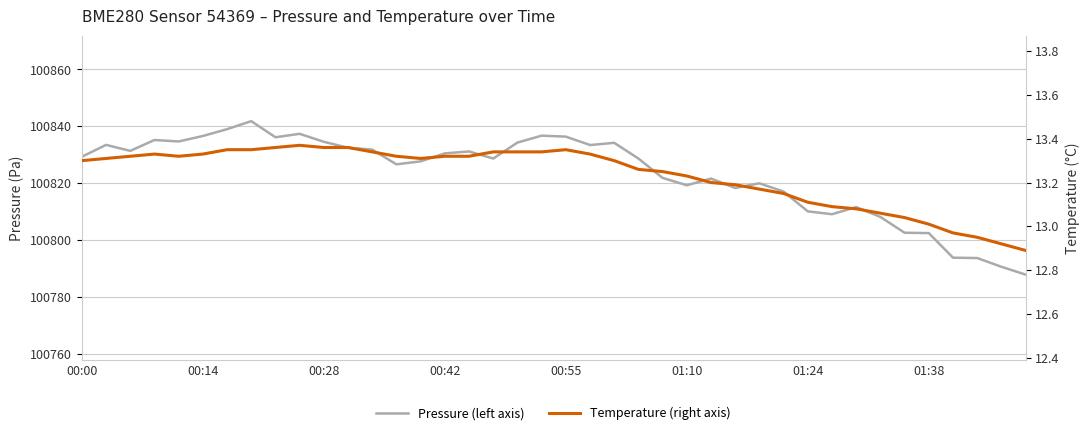

Is the value of Temperature (right axis) at 15 greater than the value of Pressure (left axis) at 13?

No